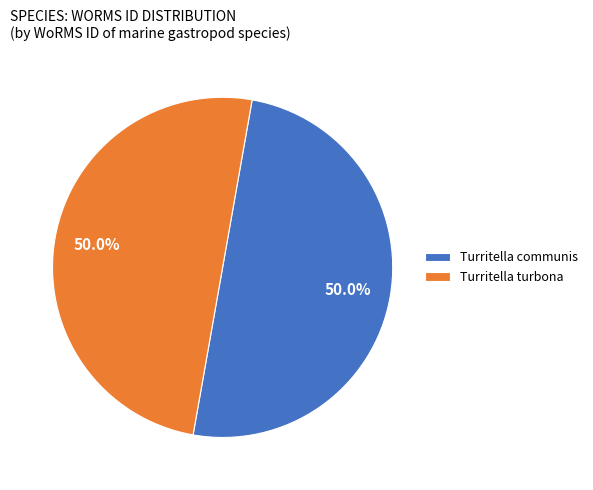

Combined, what portion of the pie is Turritella communis and Turritella turbona?

100.0%